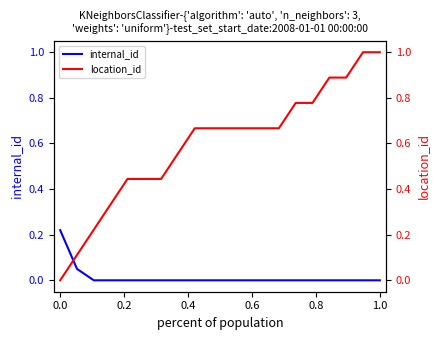

The value of internal_id at 1.0 is 0.0. True or false?

True